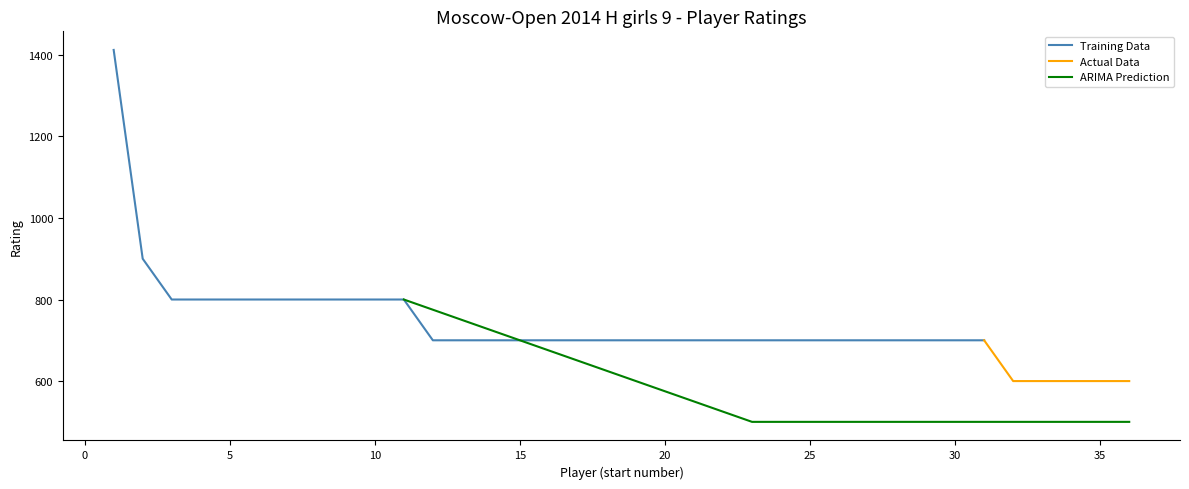

Reading left to right, transcribe all the data shown in this chart.

Stepanyan Eva=1412	Mironenko Galina=900	Bondareva Daria=800	Dibdaridze Meri=800	Galushko Karina=800	Lebedeva Ulyana=800	Oreshkina Natalia=800	Parsegyan Ksenia=800	Sovina Maria=800	Vostrikova Stanislava=800	Zavivaeva Emilia=800	Alimova Dana=700	Bereda Uliana=700	Bortnikova Maria=700	Bronnikova Ekaterina=700	Budkina Karolina=700	Dashina Sofiia=700	Ershova Margarita=700	Fedoricheva Ekaterina=700	Gaer Margarita=700	Kasaeva Sofiia=700	Malysheva Valeria=700	Melenchuk Olga=700	Nikolaeva Evdokiya=700	Nomtoeva Tatiana=700	Patokova Viktoriya=700	Podovalova Maria=700	Semenova Daria=700	Sitchikhina Milana=700	Sosnina Nadezhda=700	Volkova Alina=700	Aidarkyzy Aida=600	Fedorova Arina=600	Gubareva Mira=600	Klopova Irina=600	Mustafina Yuliana=600